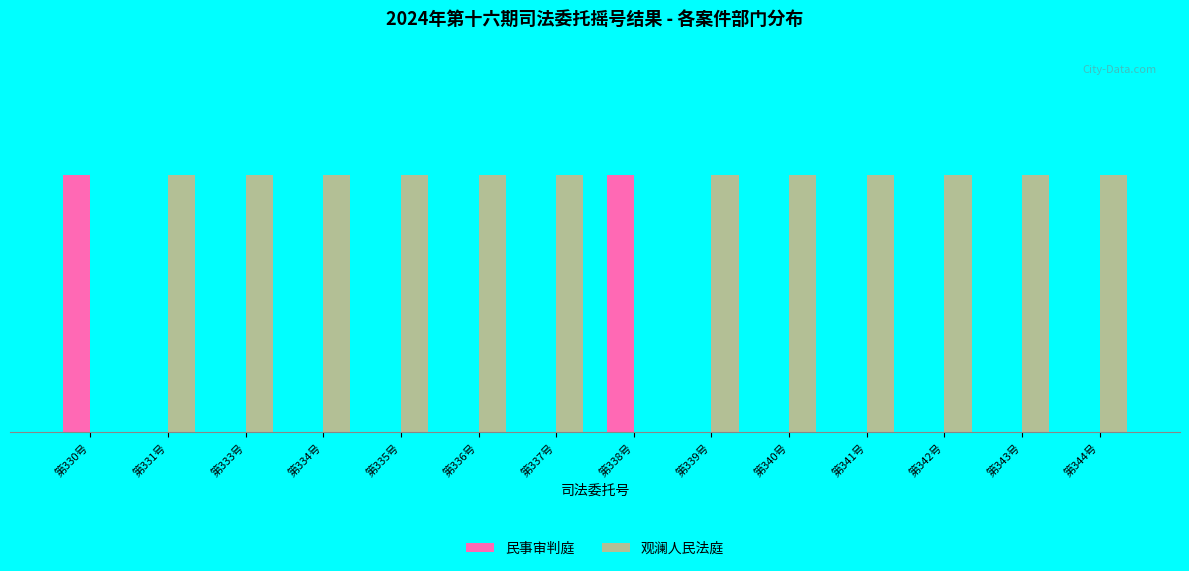

Rank the series by their maximum value, from highest to lowest.

民事审判庭, 观澜人民法庭